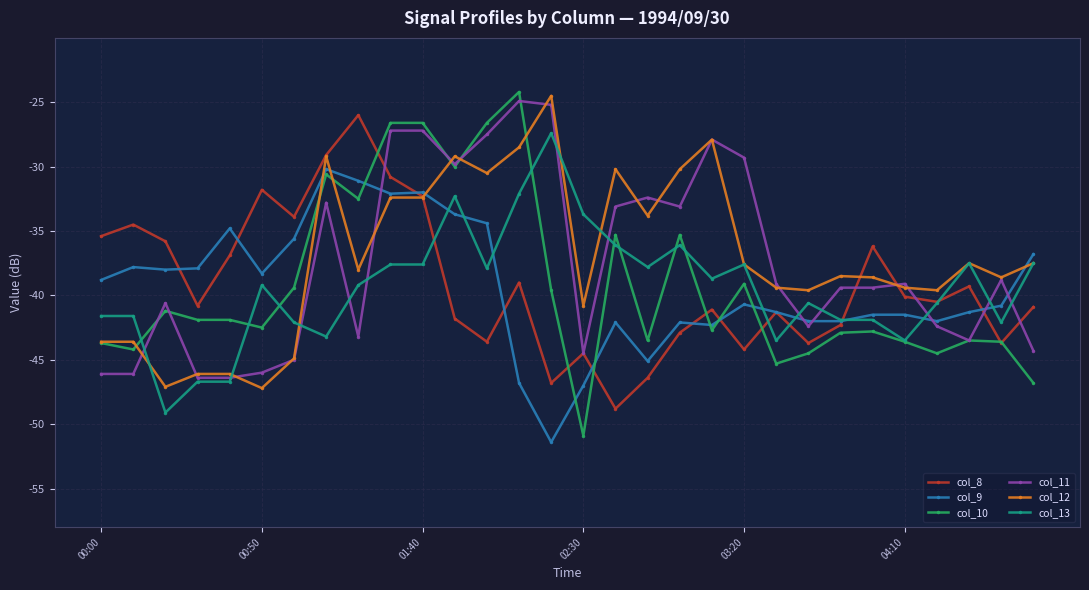

Which series has the widest spread of values?

col_10